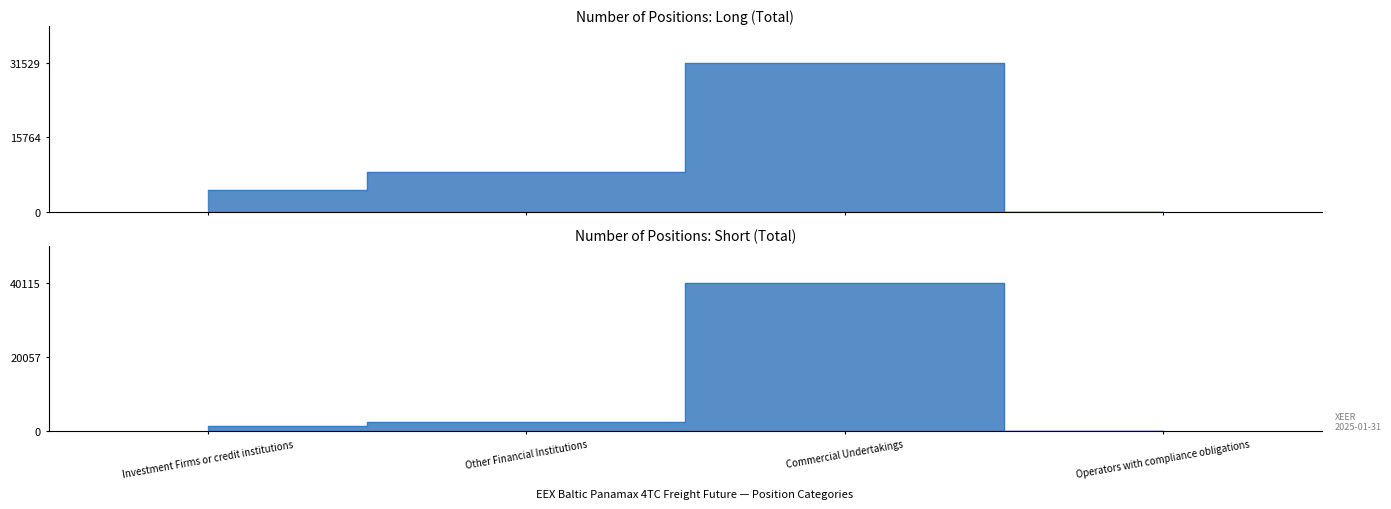

At which category does the chart reach its peak across all series?

Commercial Undertakings